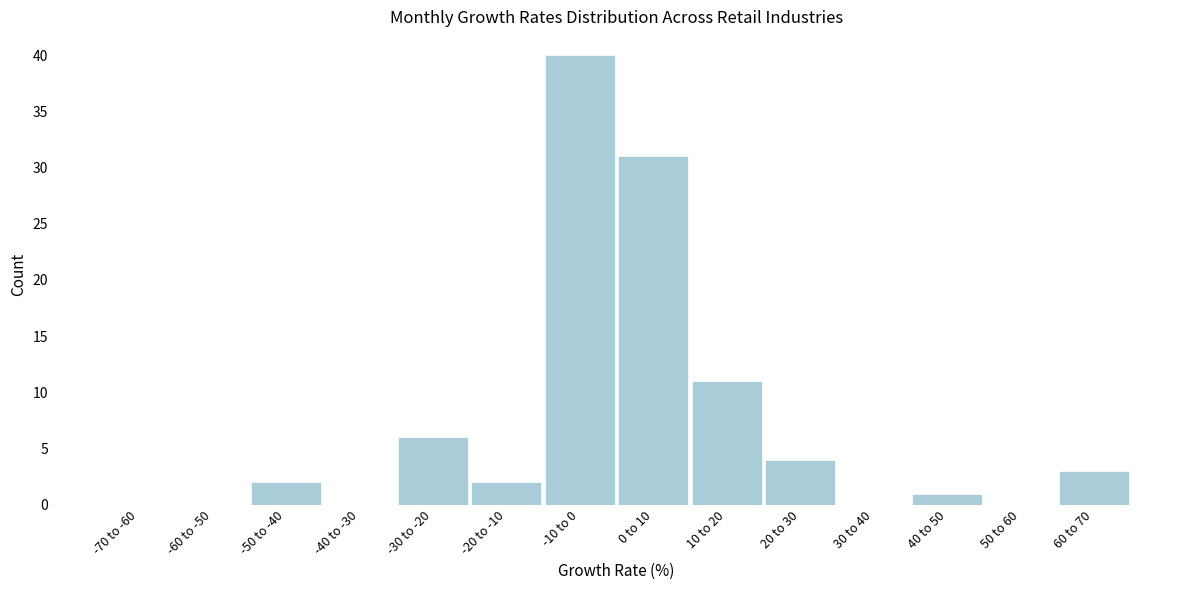

Reading left to right, transcribe all the data shown in this chart.

-70 to -60=0	-60 to -50=0	-50 to -40=2	-40 to -30=0	-30 to -20=6	-20 to -10=2	-10 to 0=40	0 to 10=31	10 to 20=11	20 to 30=4	30 to 40=0	40 to 50=1	50 to 60=0	60 to 70=3